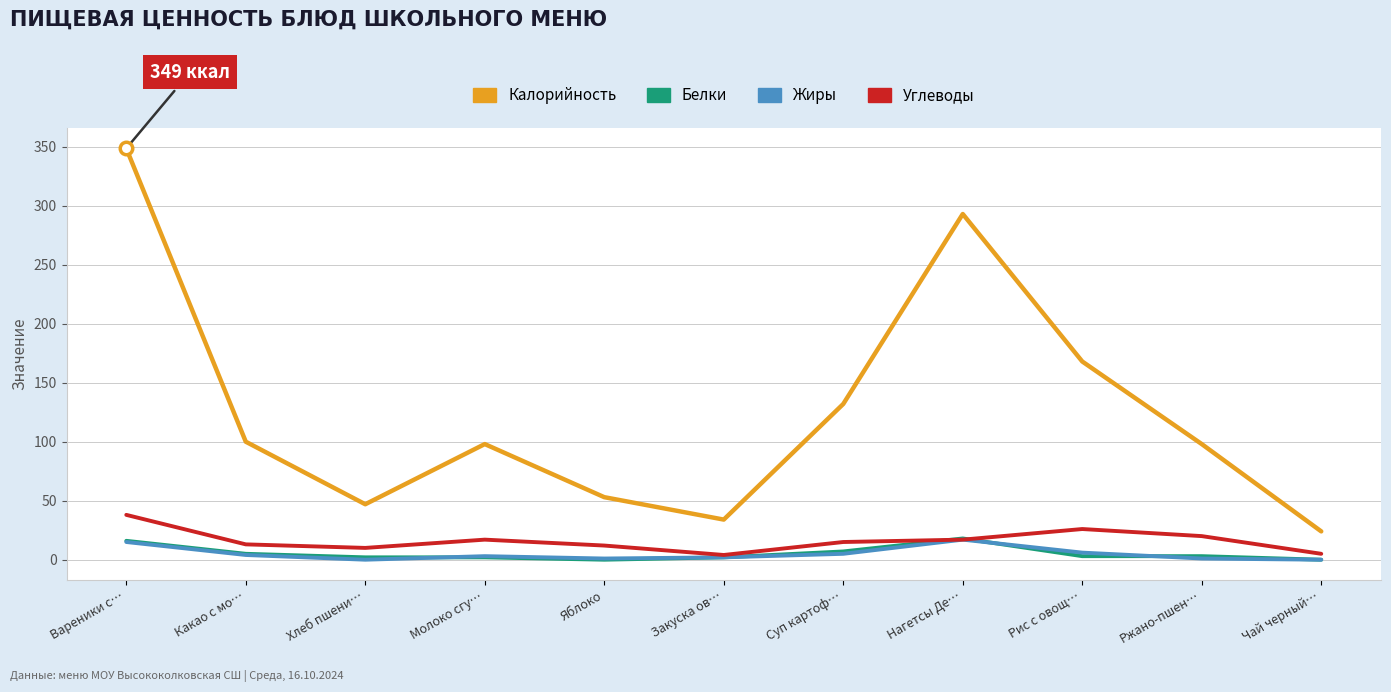

The Углеводы series shows 26.0 at Рис с овощ…. True or false?

True